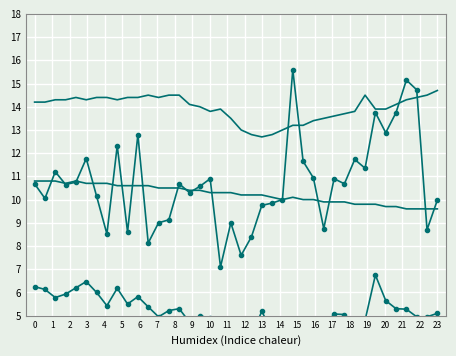

True or false: Temp (offset) has a value of 18.4 at 7.

False